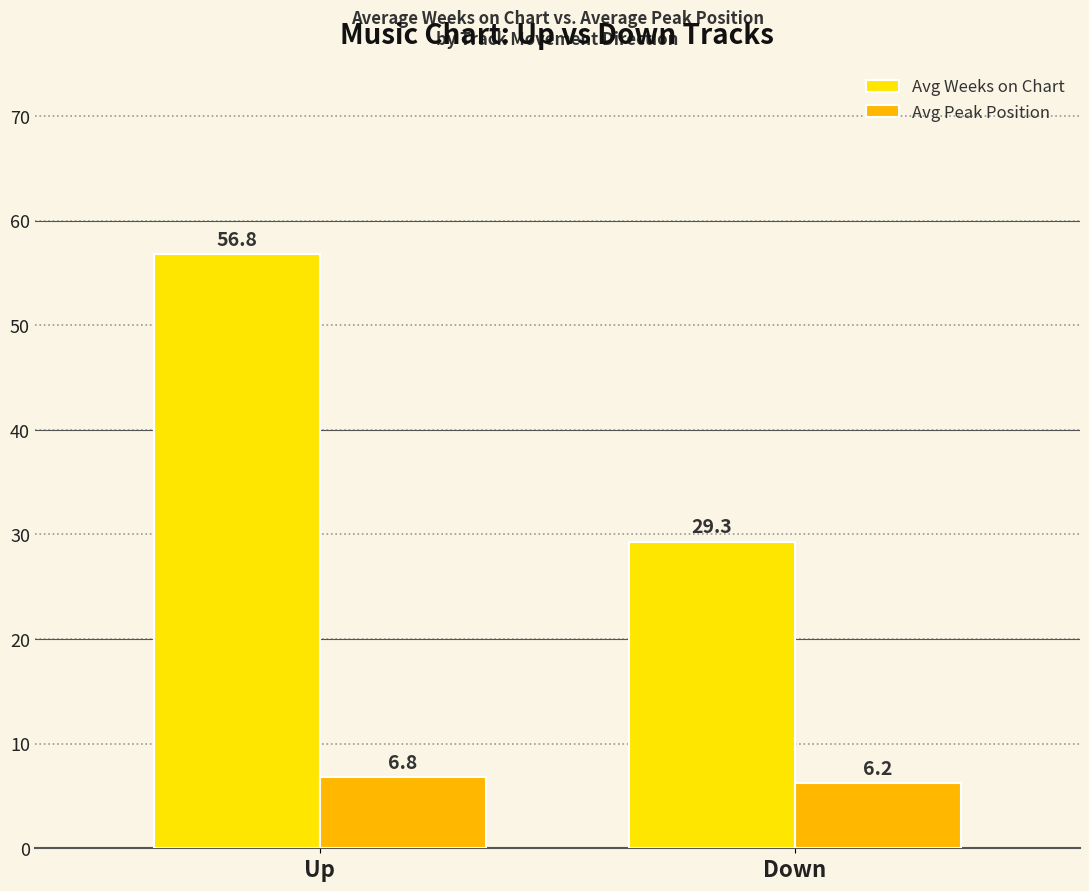

What is the label of the 1st bar from the right?

Down